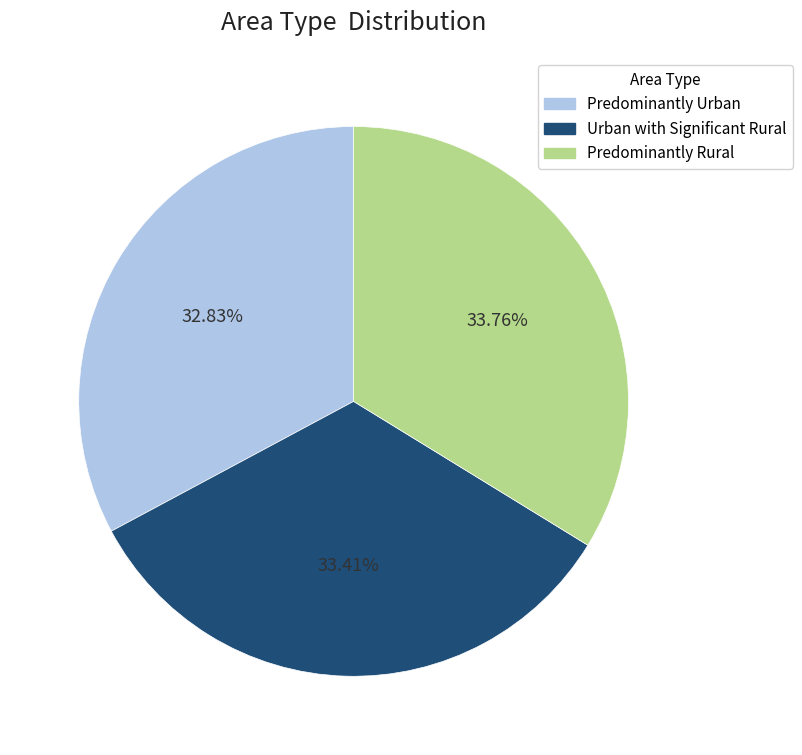

True or false: Predominantly Rural accounts for 34% of the total.

True